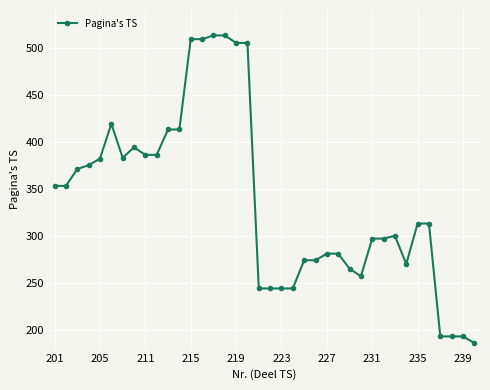

What is the value of the 15th point from the left?

513